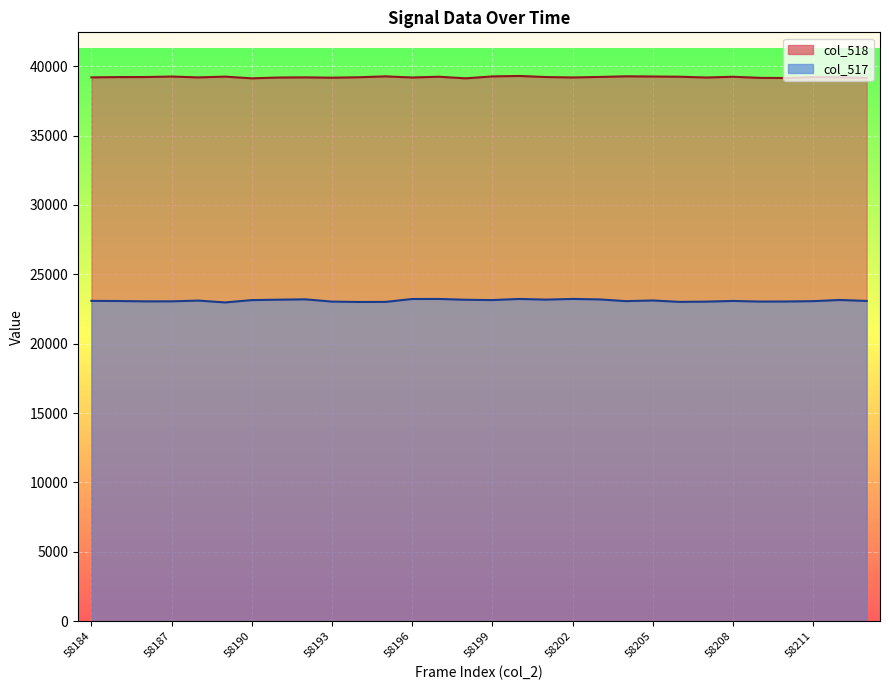

Which series has the largest range (max minus min)?

col_517